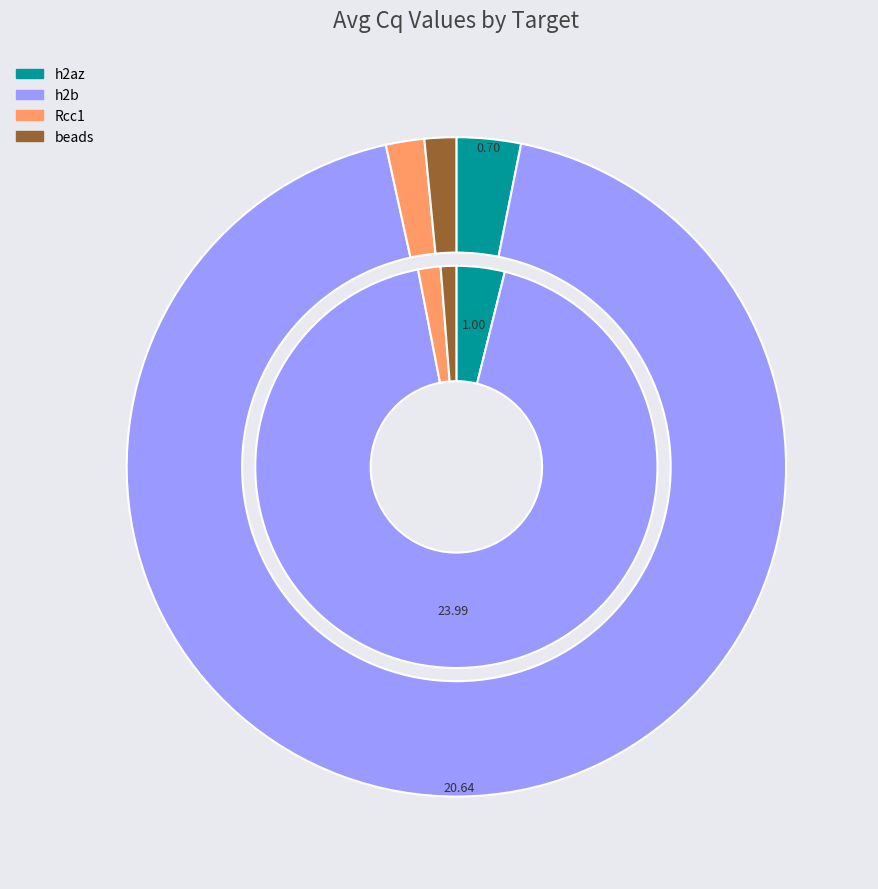

To the nearest percent, what portion does h2az represent?

4%